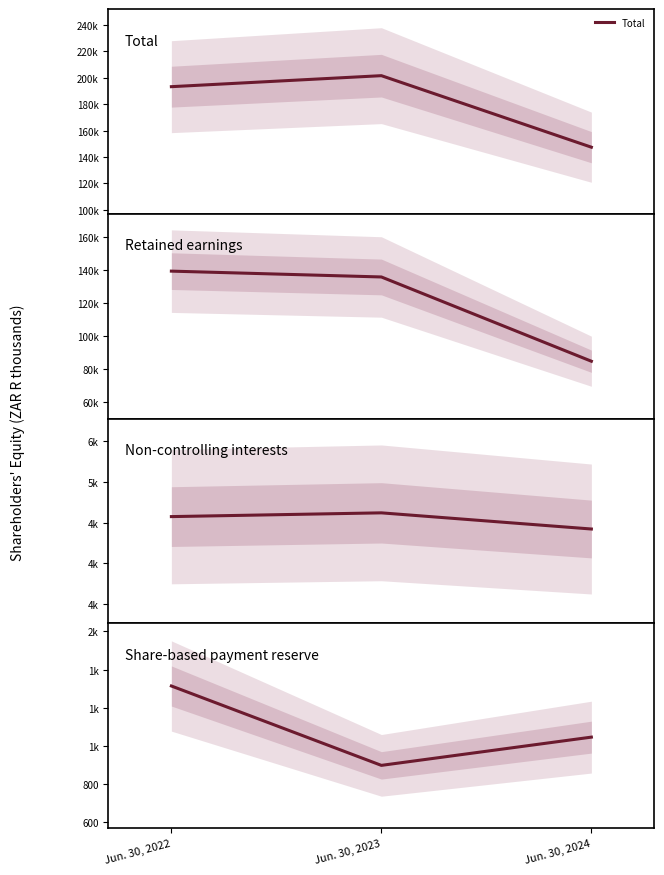

Is it true that Non-controlling interests equals 4620 at Jun. 30, 2023?

True